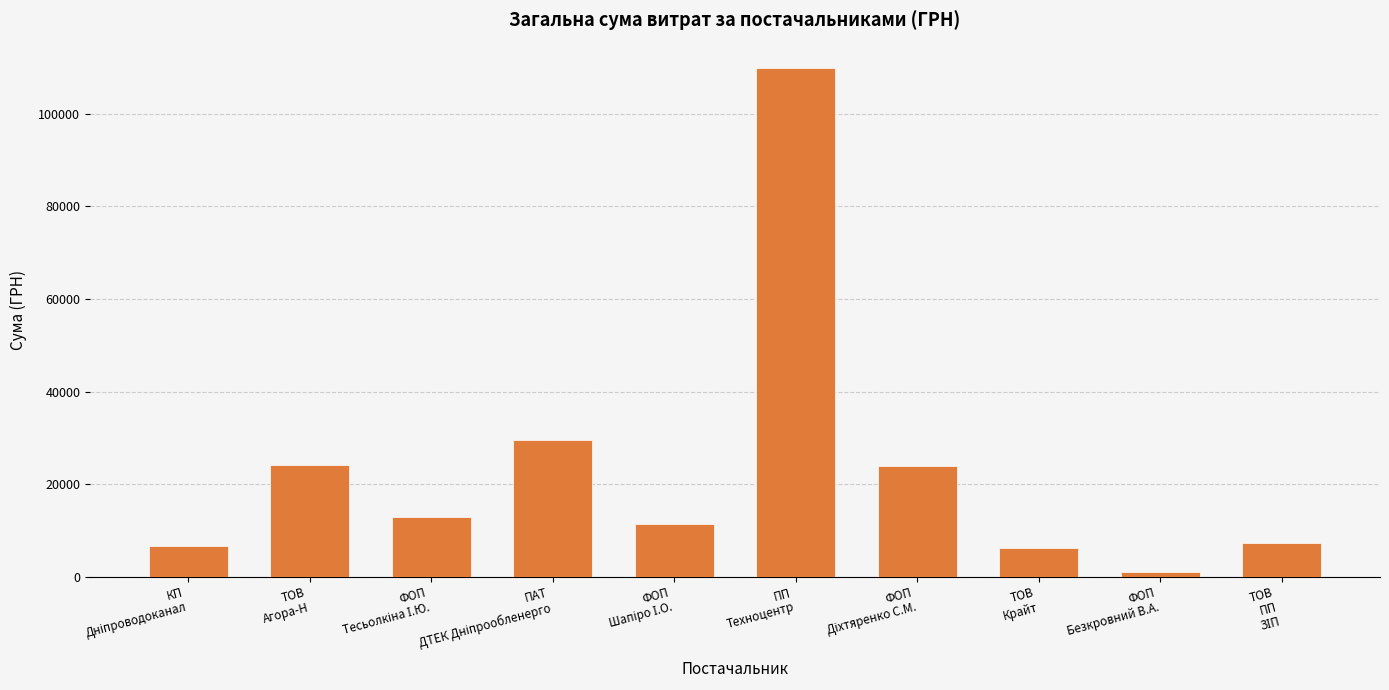

What is the value of the 6th bar from the left?

109857.0